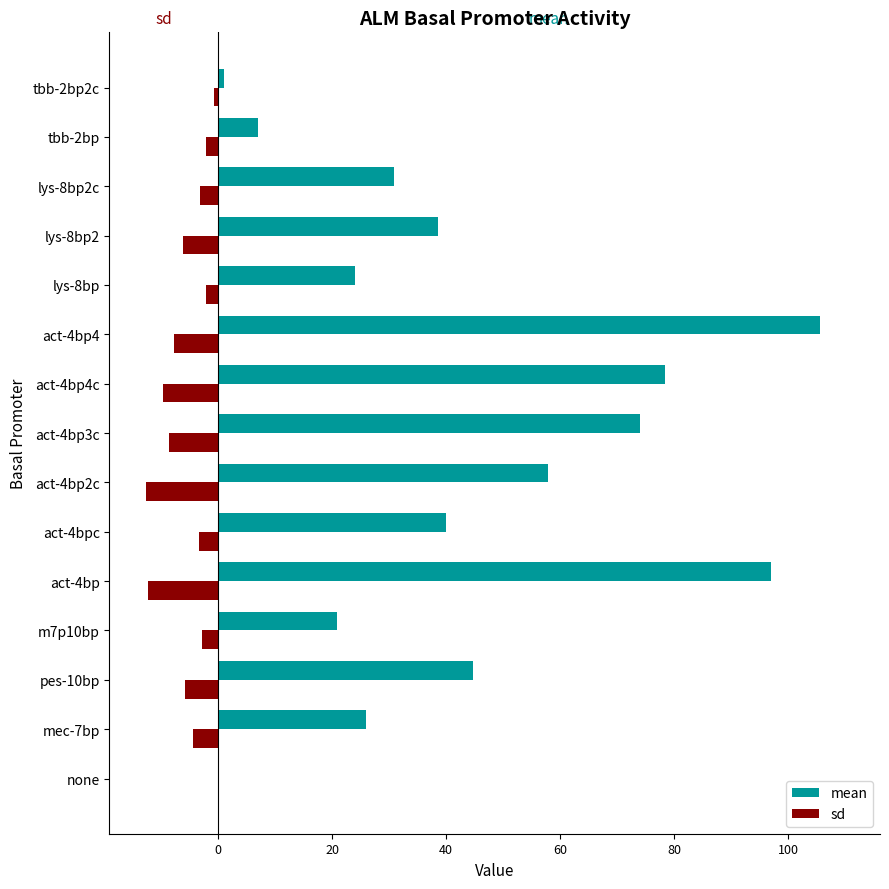

What is the sum of all sd values?

-82.0